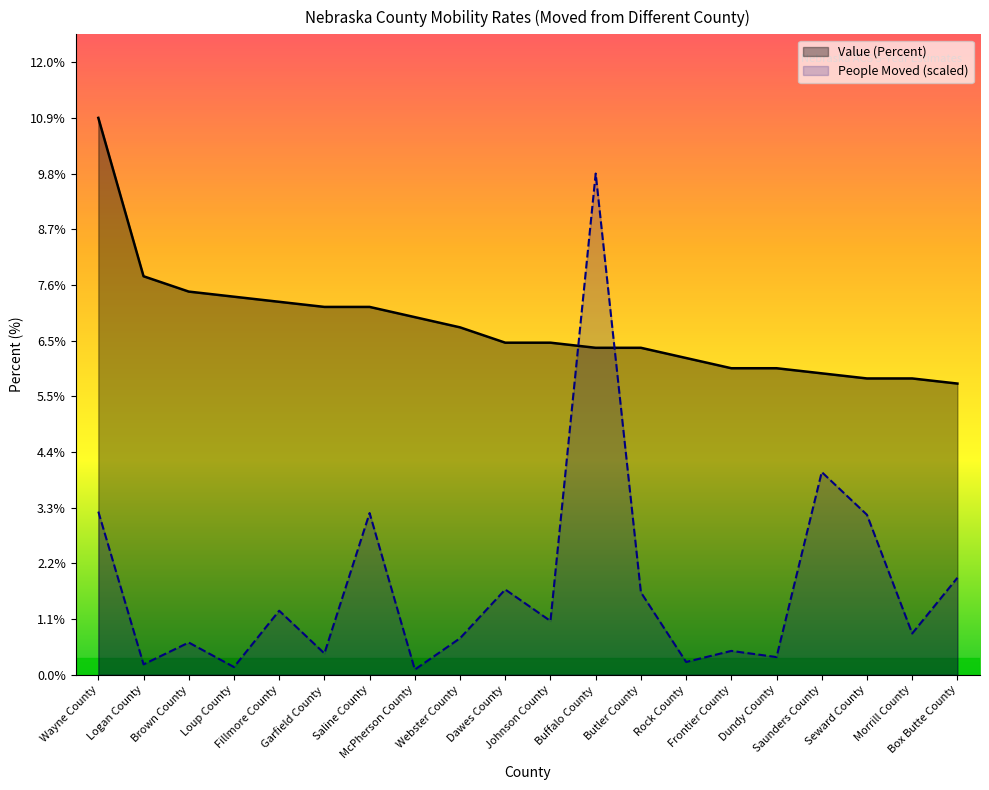

How many data points in Value (Percent) are above 6?

14